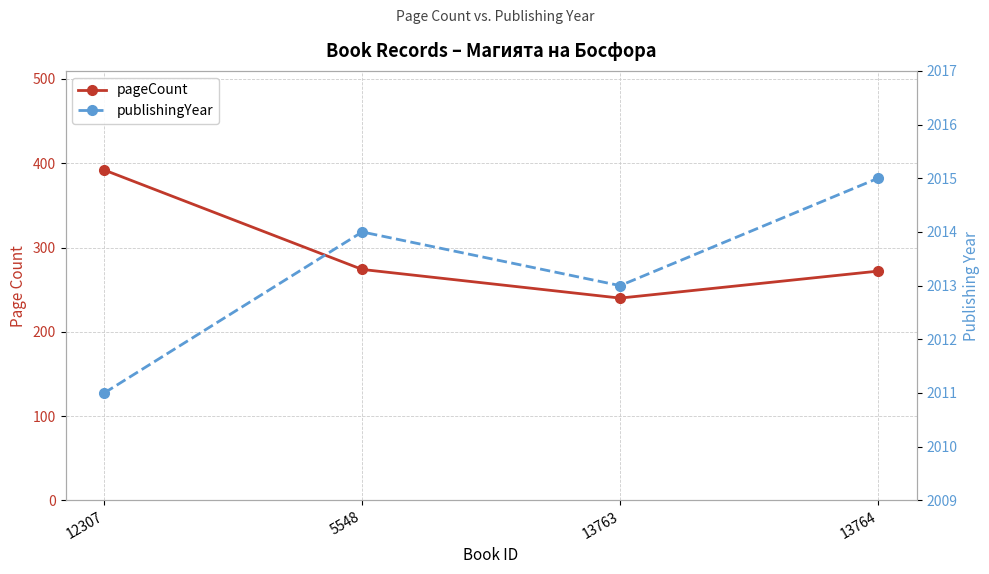

What is the label of the 2nd point from the right?

13763